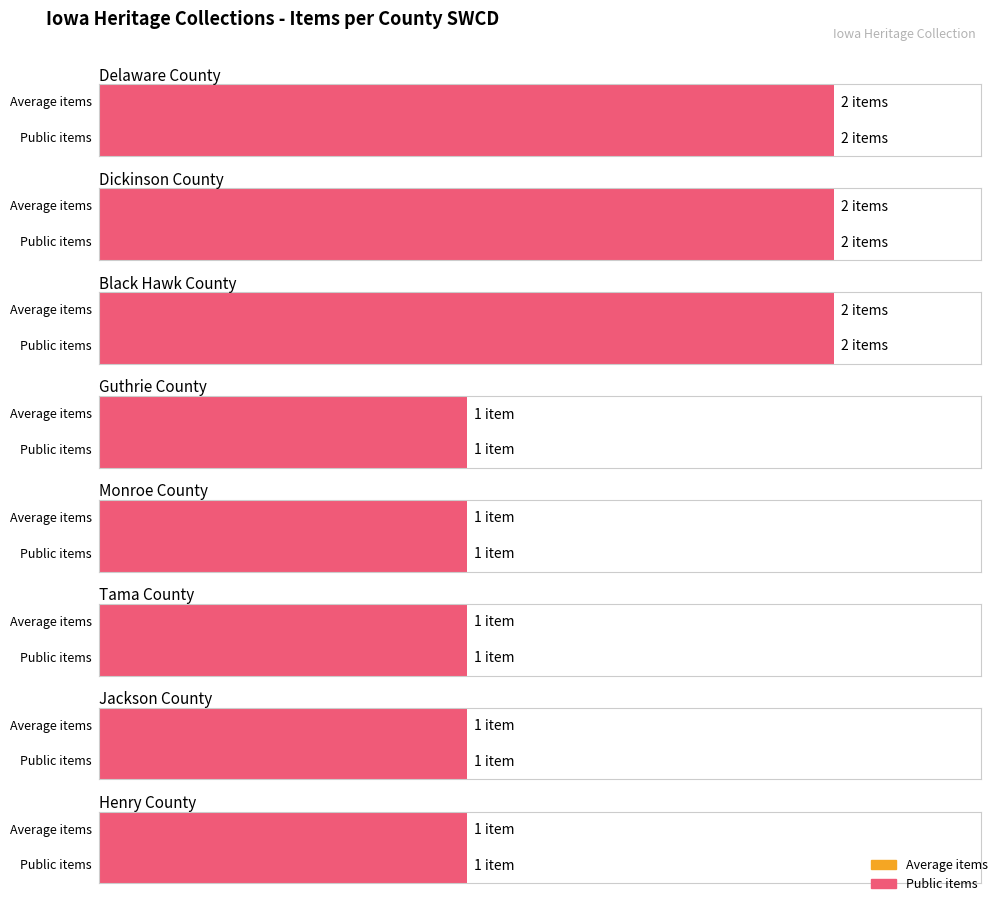

What is the label of the 1st bar from the right?

Henry County SWCD